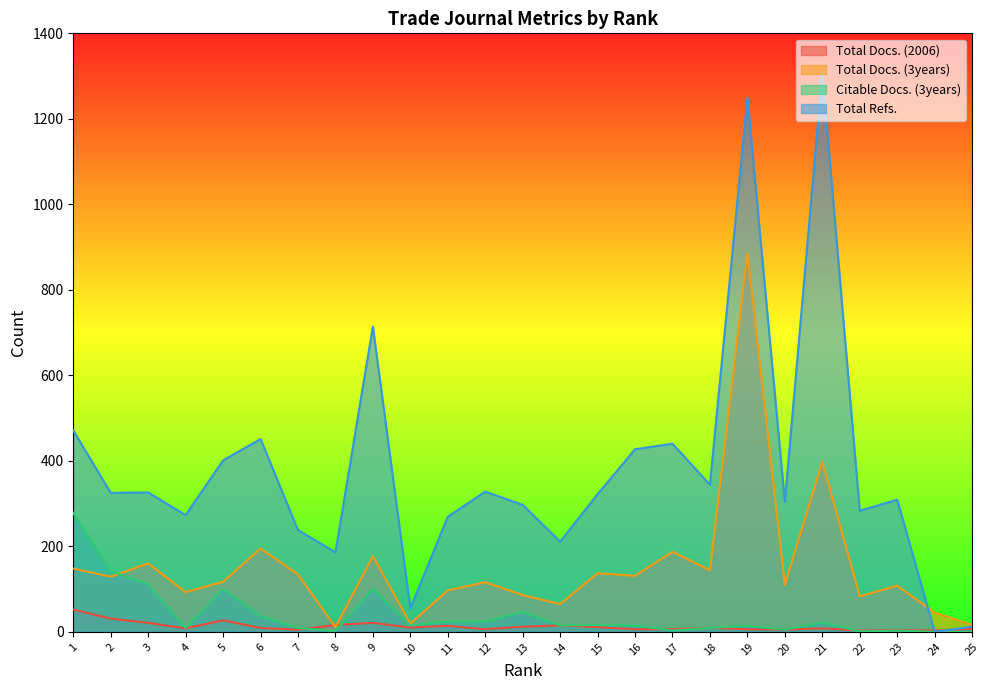

What is the sum of the Total Docs. (3years) values at 8 and 9?

188